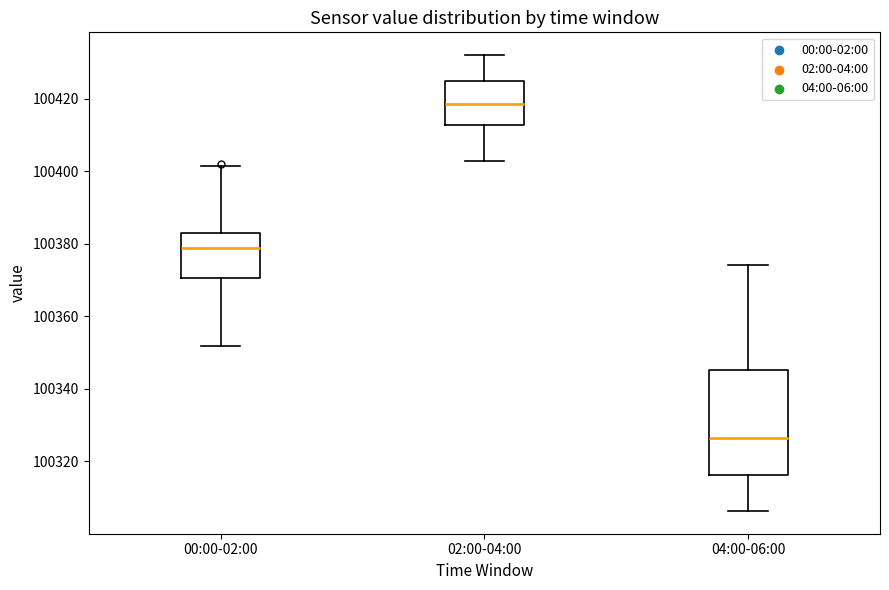

Comparing the boxes themselves (not the whiskers), which one is the tallest?

04:00-06:00